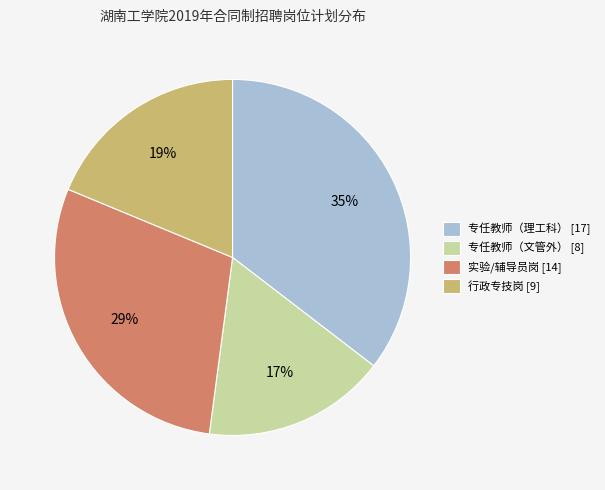

How many segments does this pie chart have?

4